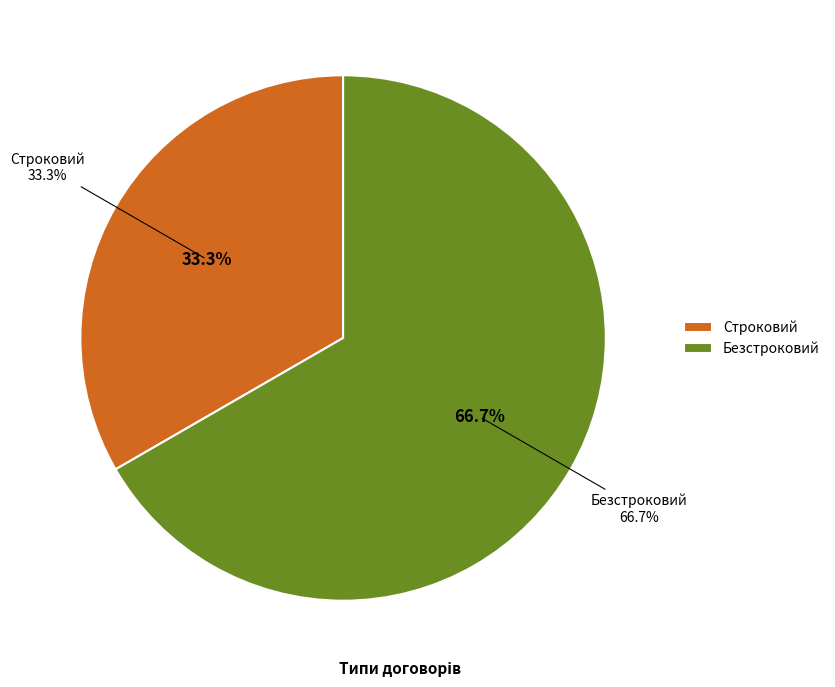

Combined, do Строковий and Безстроковий account for over 50%?

Yes